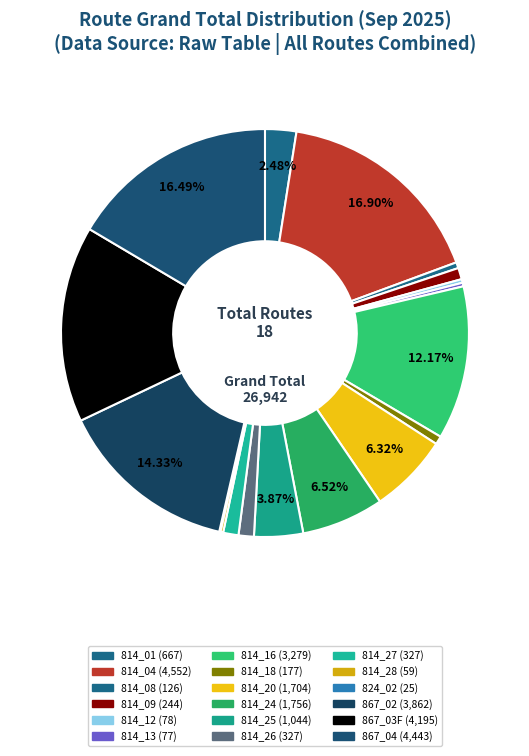

Count the number of slices in the pie.

18